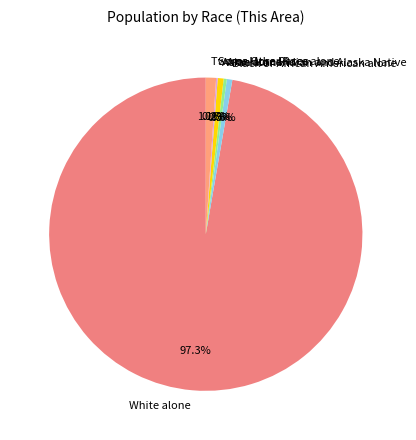

Is there any slice that represents more than half of the pie?

Yes